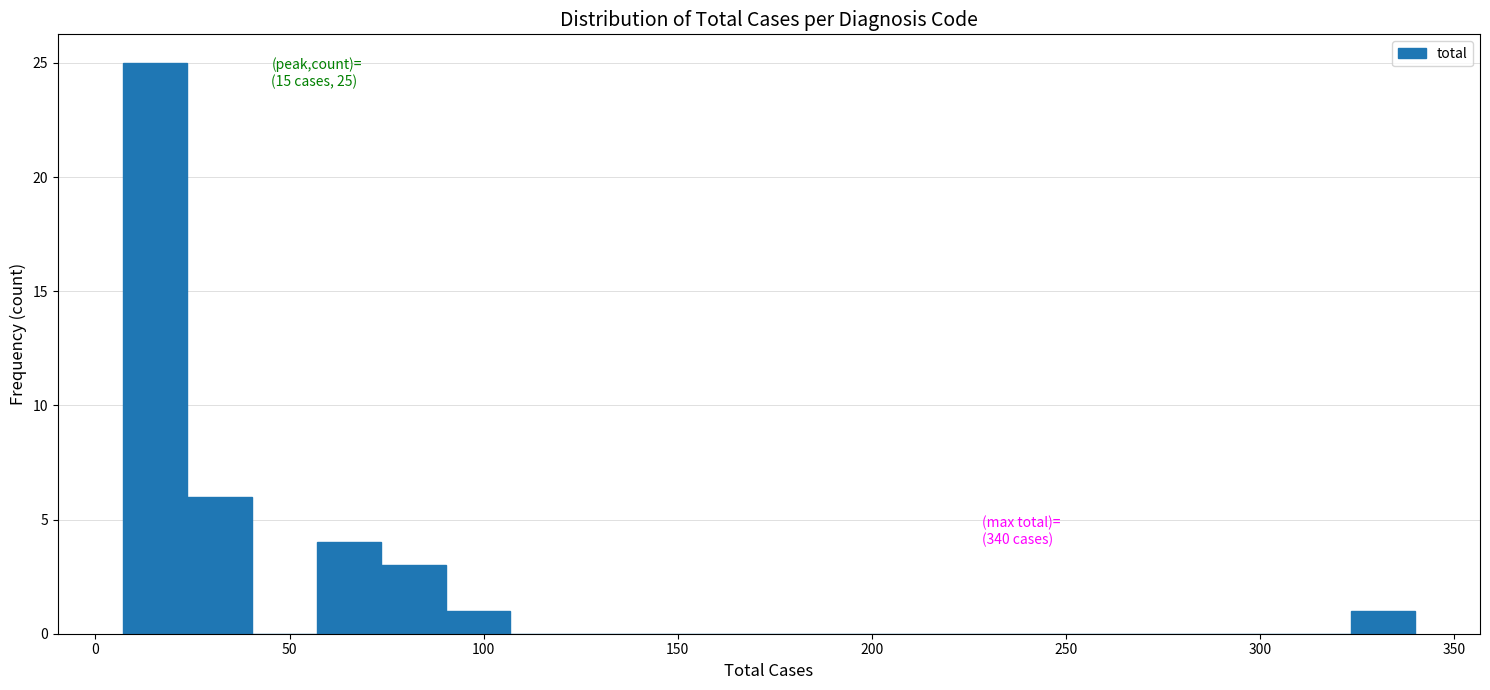

Read against the x-axis, roughly where is the centre of the tallest bar?

15